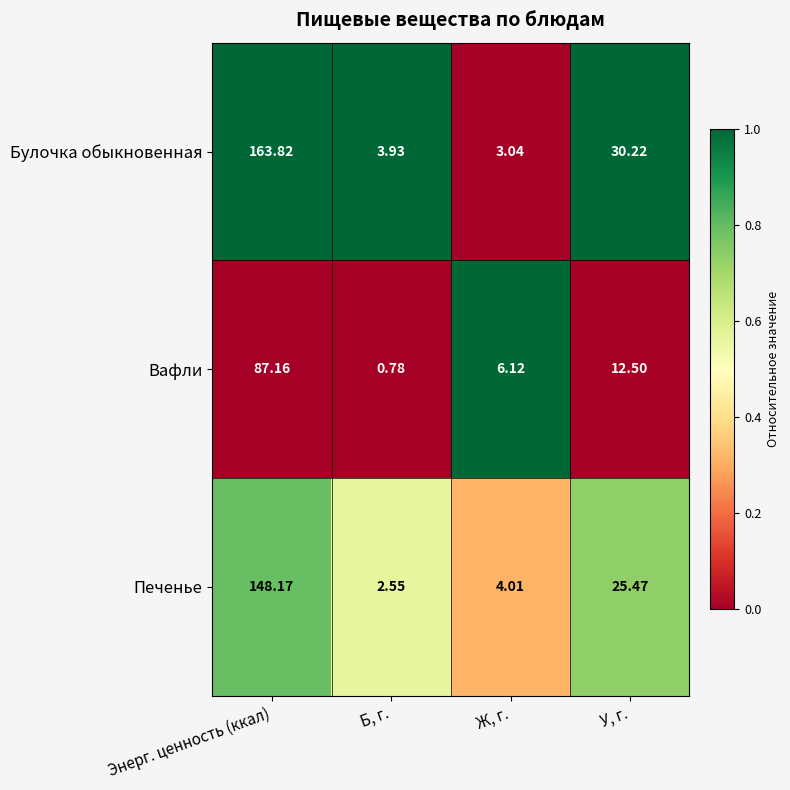

List the series in order of their overall mean, lowest first.

Вафли, Печенье, Булочка обыкновенная